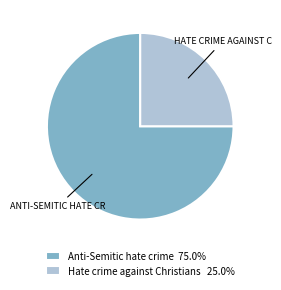

Do Hate crime against Christians 25.0% and Anti-Semitic hate crime 75.0% together represent more than half of the pie?

Yes